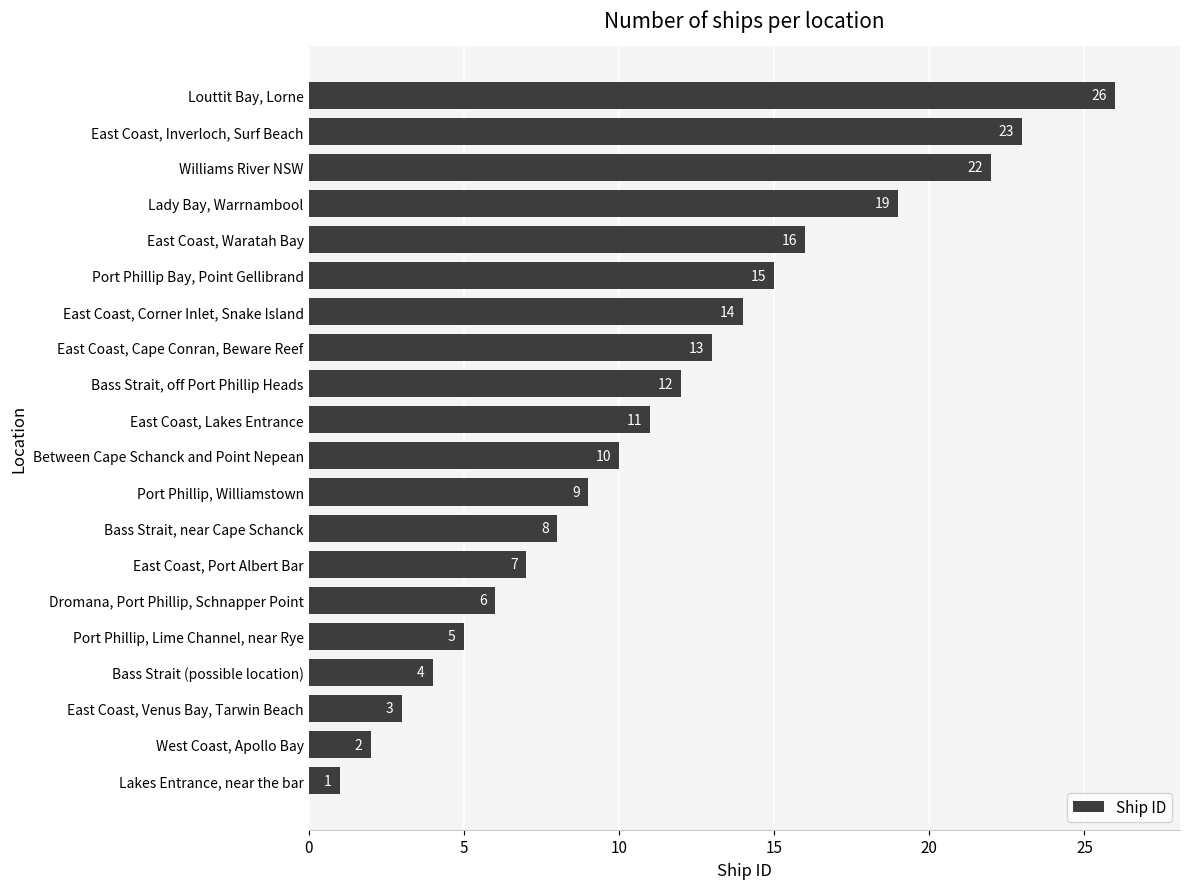

True or false: the data shows 5 at East Coast, Cape Conran, Beware Reef.

False